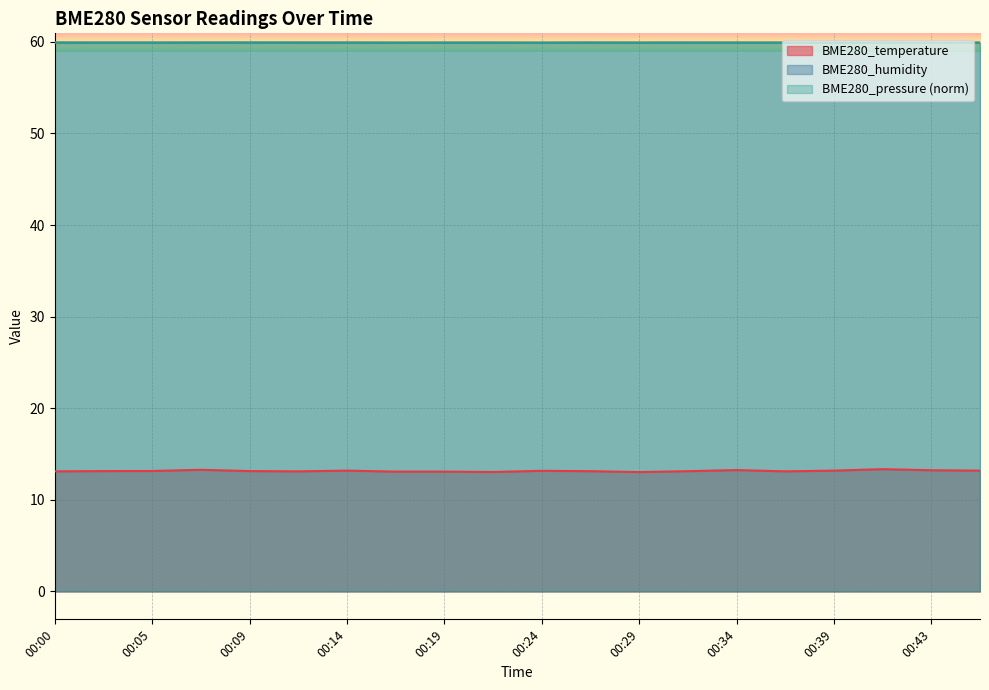

What are all the series names shown in the legend?

BME280_temperature, BME280_humidity, BME280_pressure (norm)